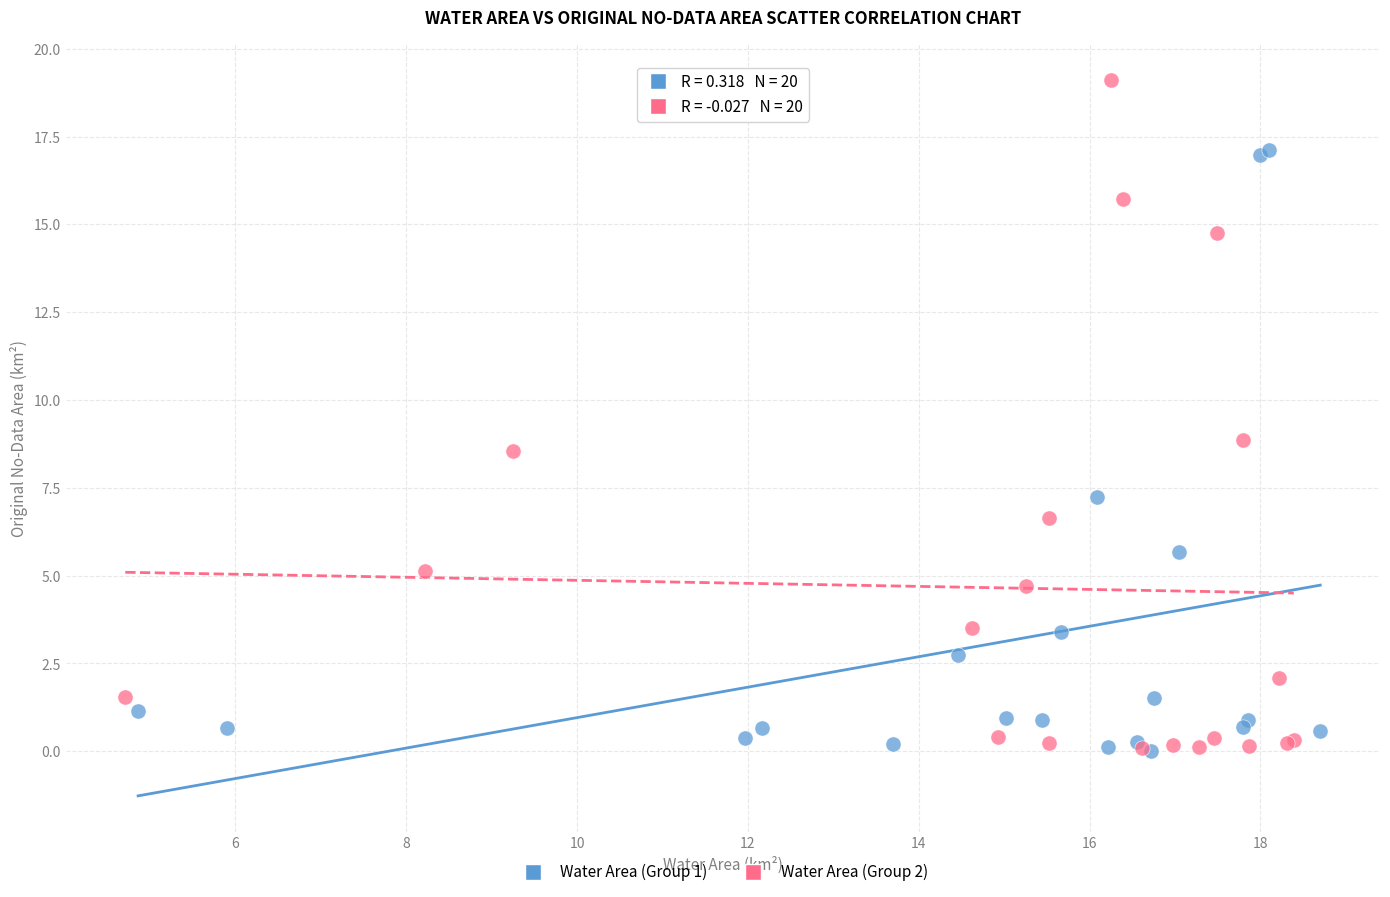

Which series contains the highest Y value?

Water Area (Group 2)